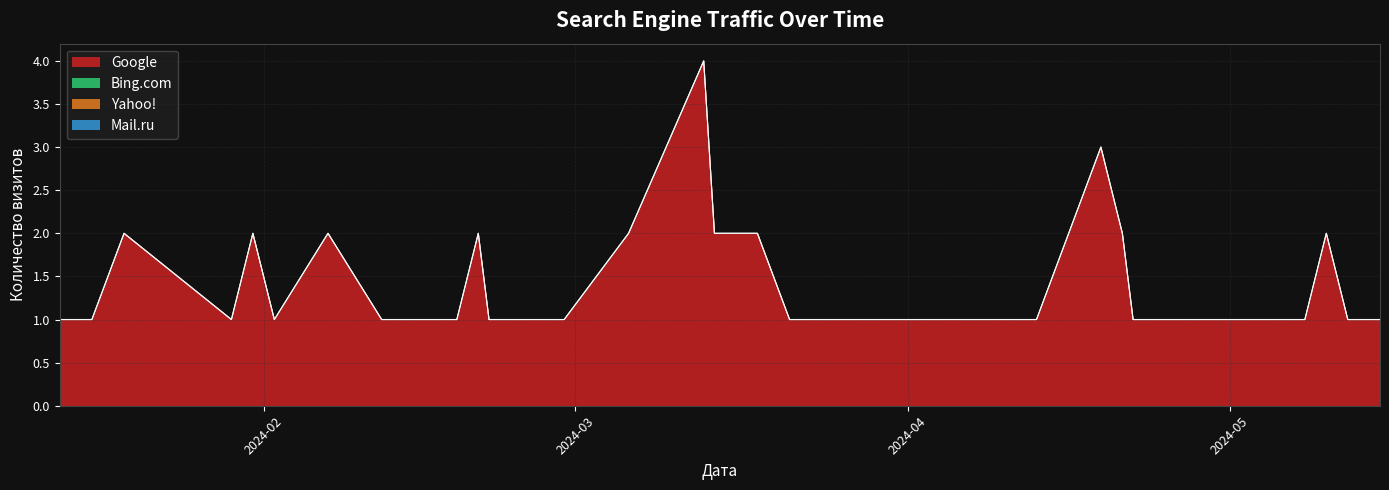

What is the difference between the second highest and minimum values in the Google series?

2